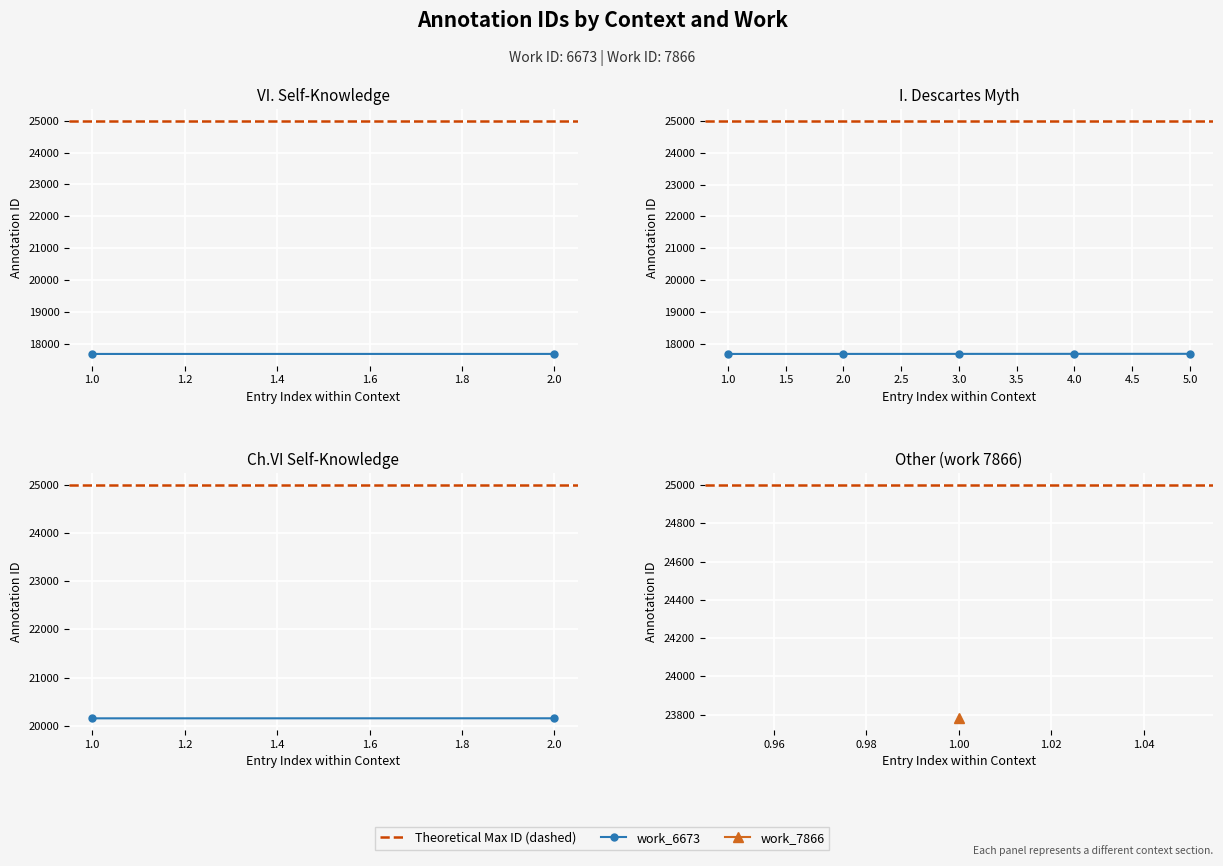

What is the total value across all series at 0.8?

45152